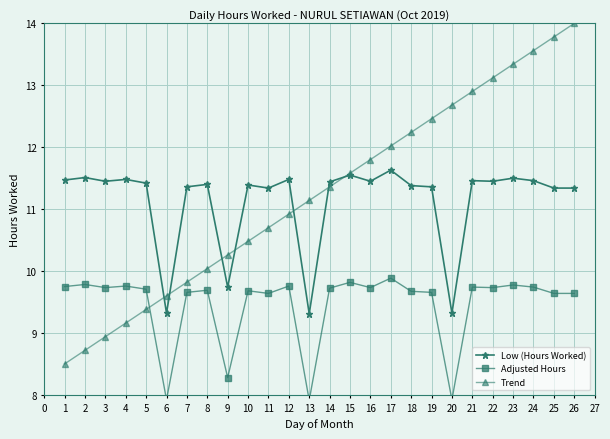

How many distinct data groups are displayed?

3